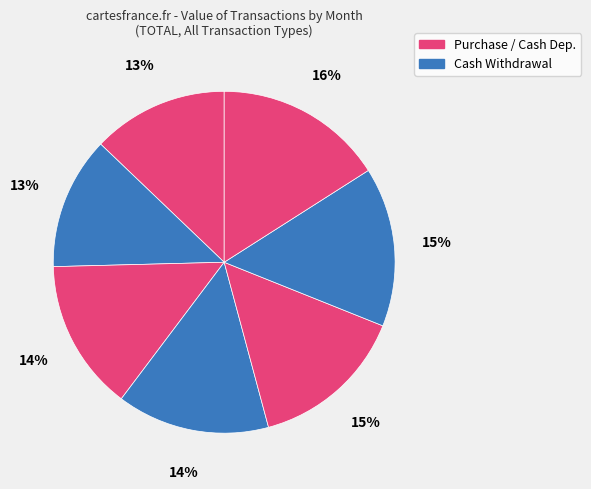

Is there any slice that represents more than half of the pie?

No